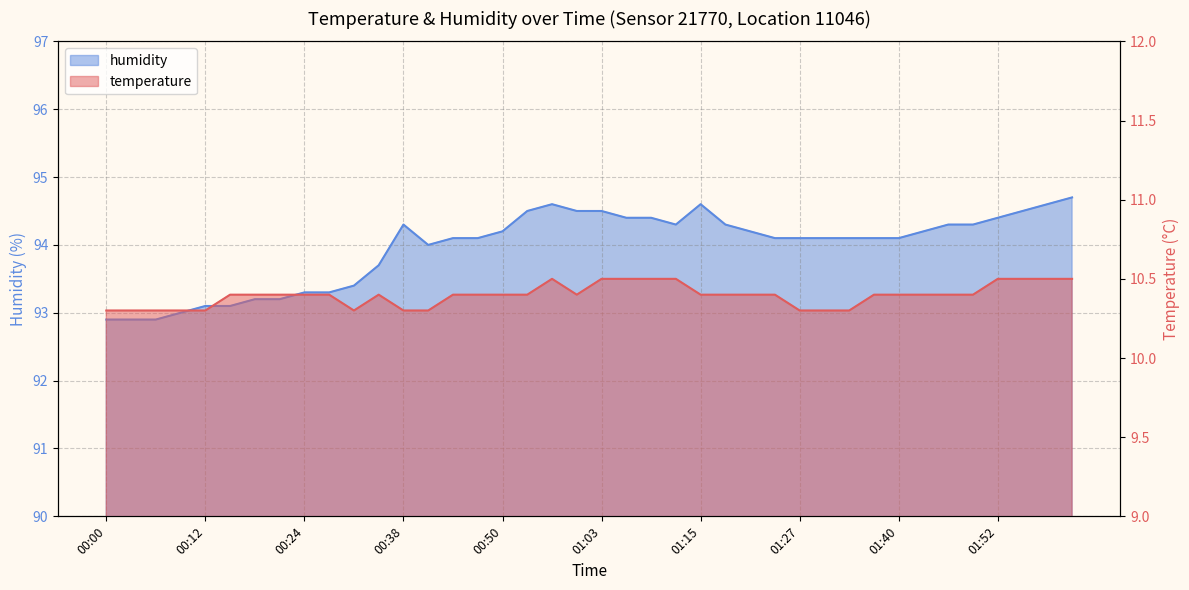

Rank the series by their maximum value, from lowest to highest.

temperature, humidity